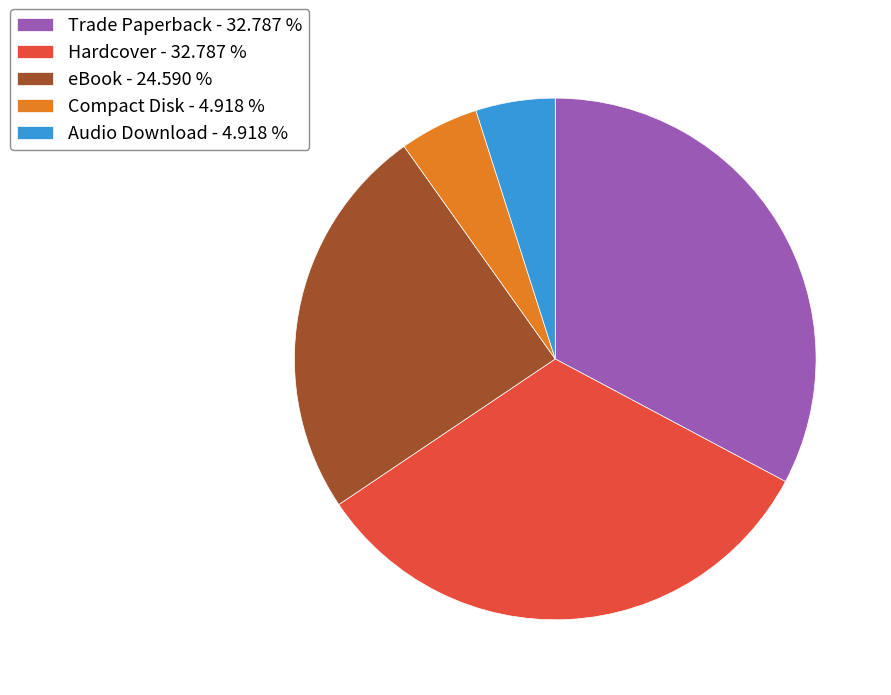

Is there a majority slice in this chart?

No